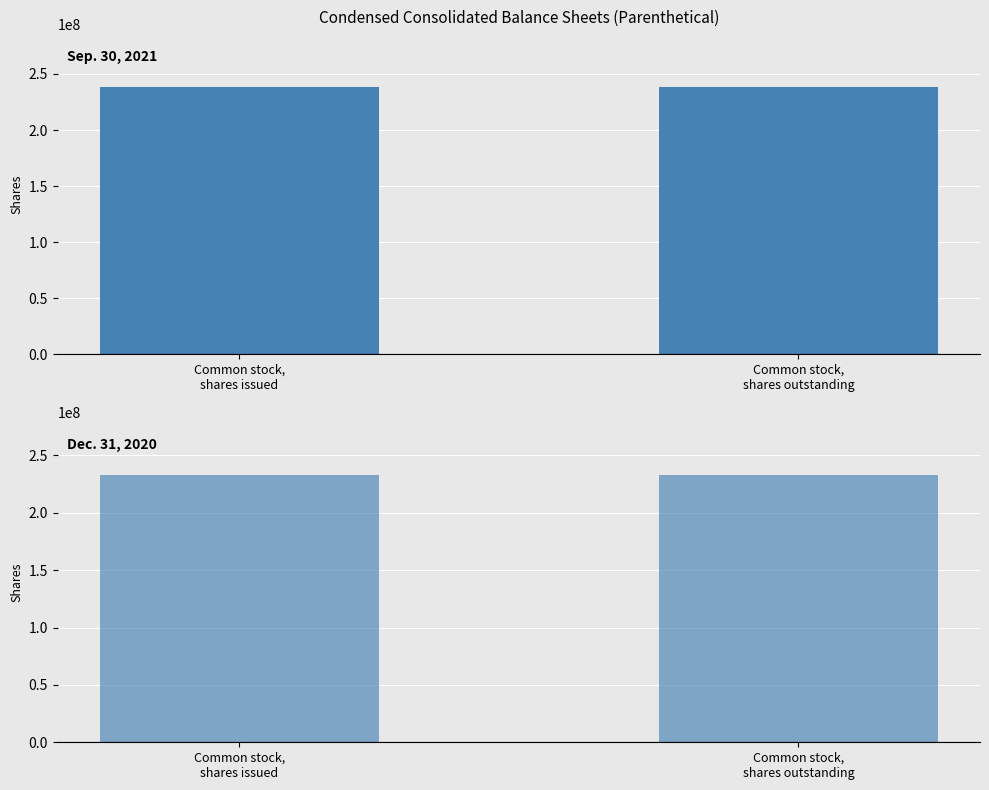

The value of Dec. 31, 2020 at Common stock,
shares outstanding is 361962193. True or false?

False